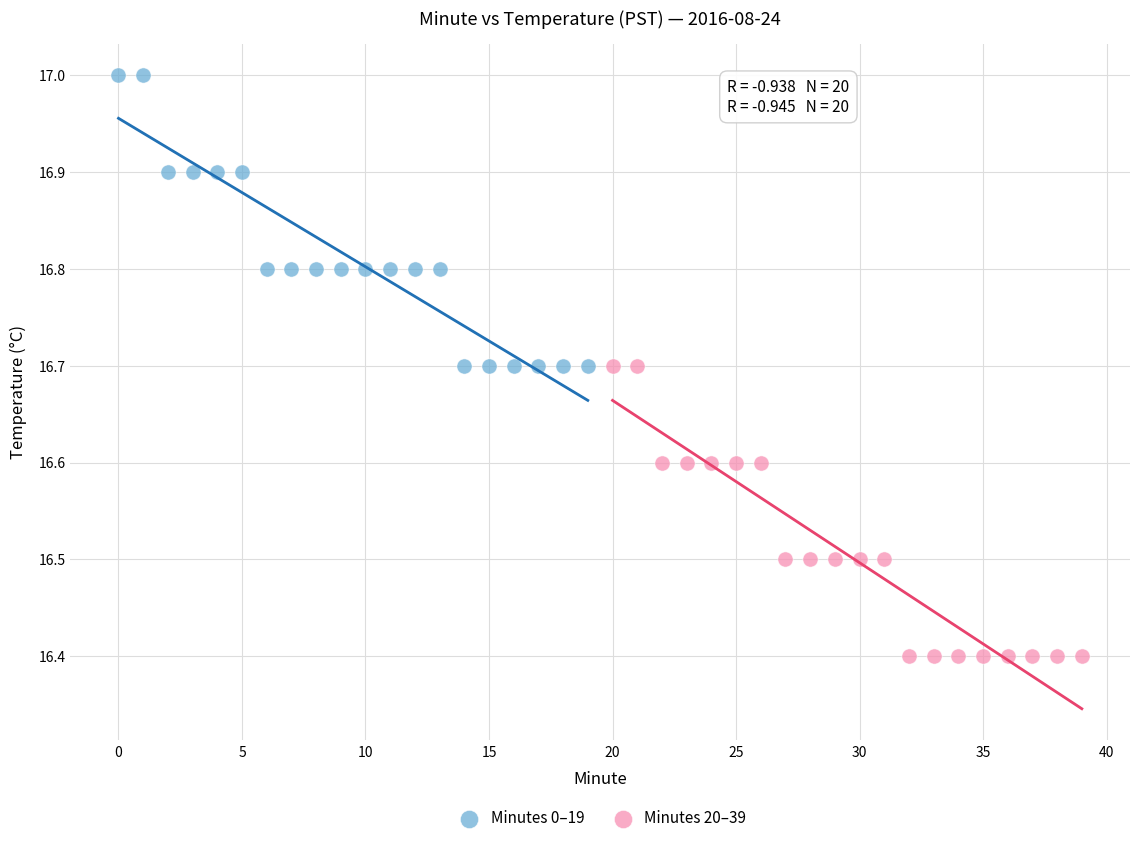

Which series reaches the maximum Y coordinate?

Minutes 0–19